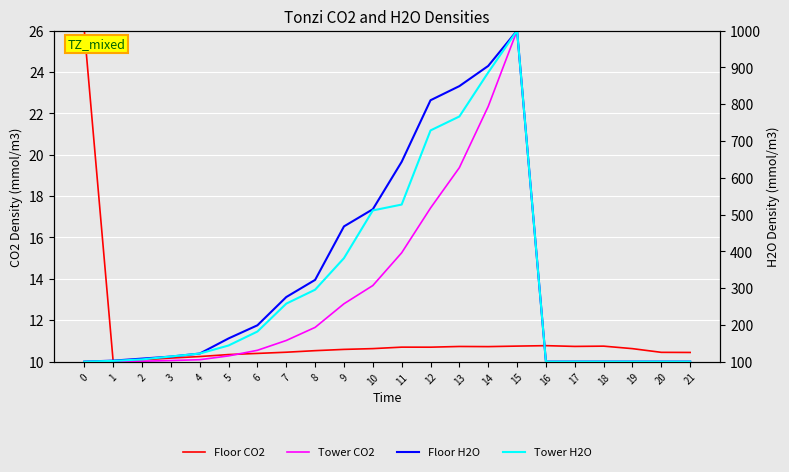

What is the sum of all Floor CO2 values?

246.8